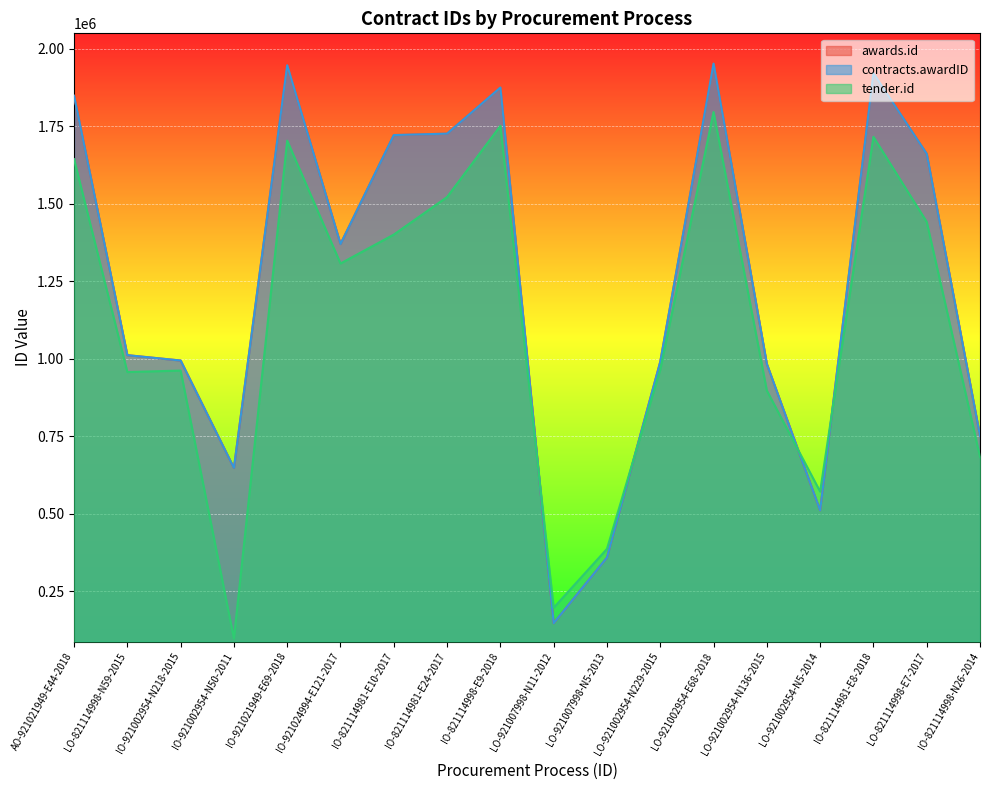

Which series has the largest total across all categories?

awards.id